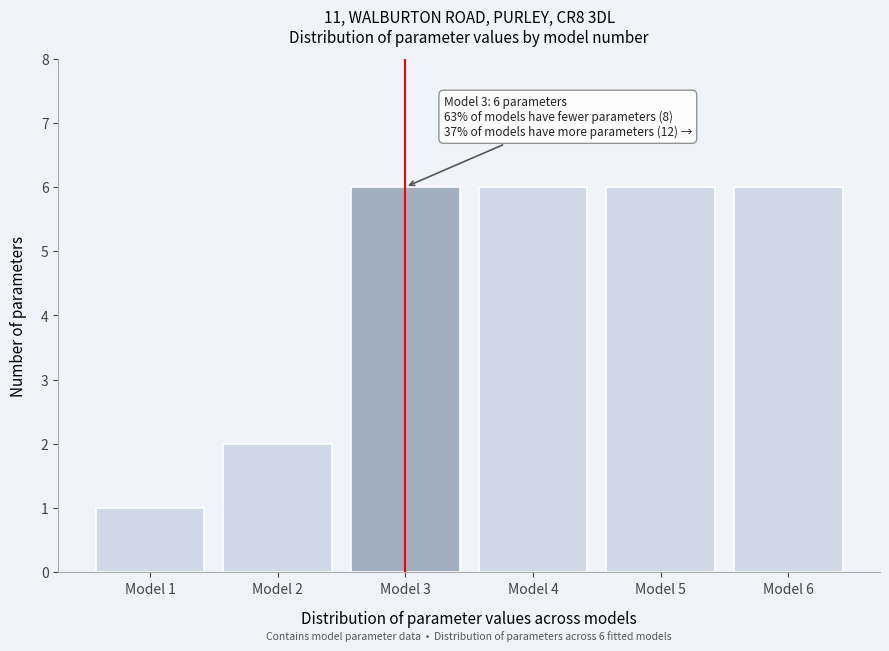

Reading right to left, list all the values displayed in this chart.

Model 6=6	Model 5=6	Model 4=6	Model 3=6	Model 2=2	Model 1=1